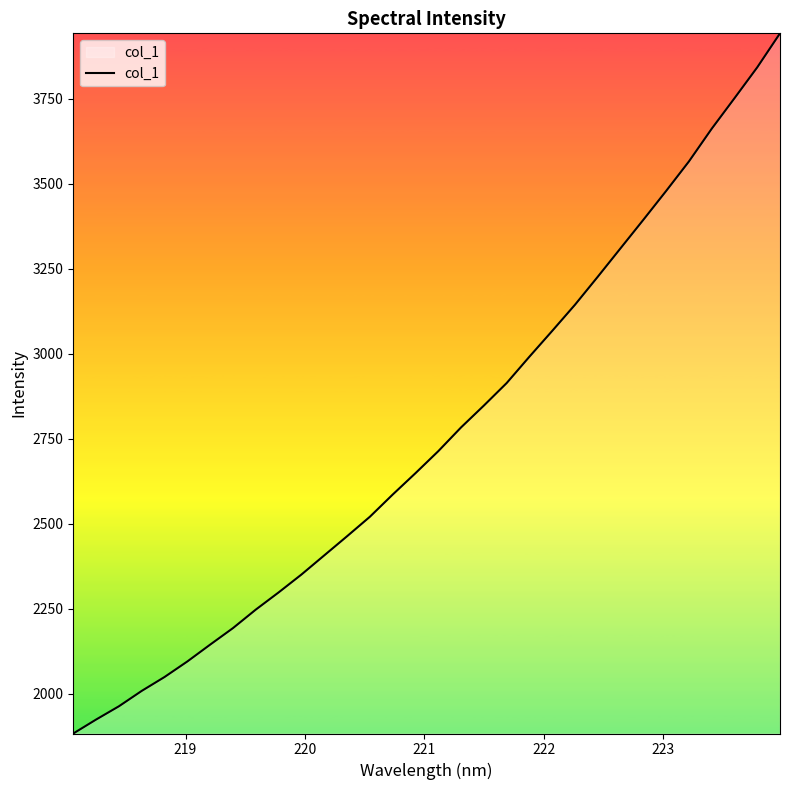

How many values are below 2713?

16